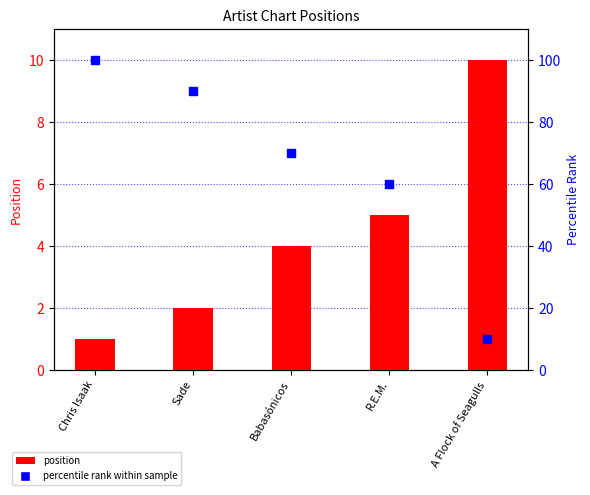

What is the total value across all series at Babasónicos?

74